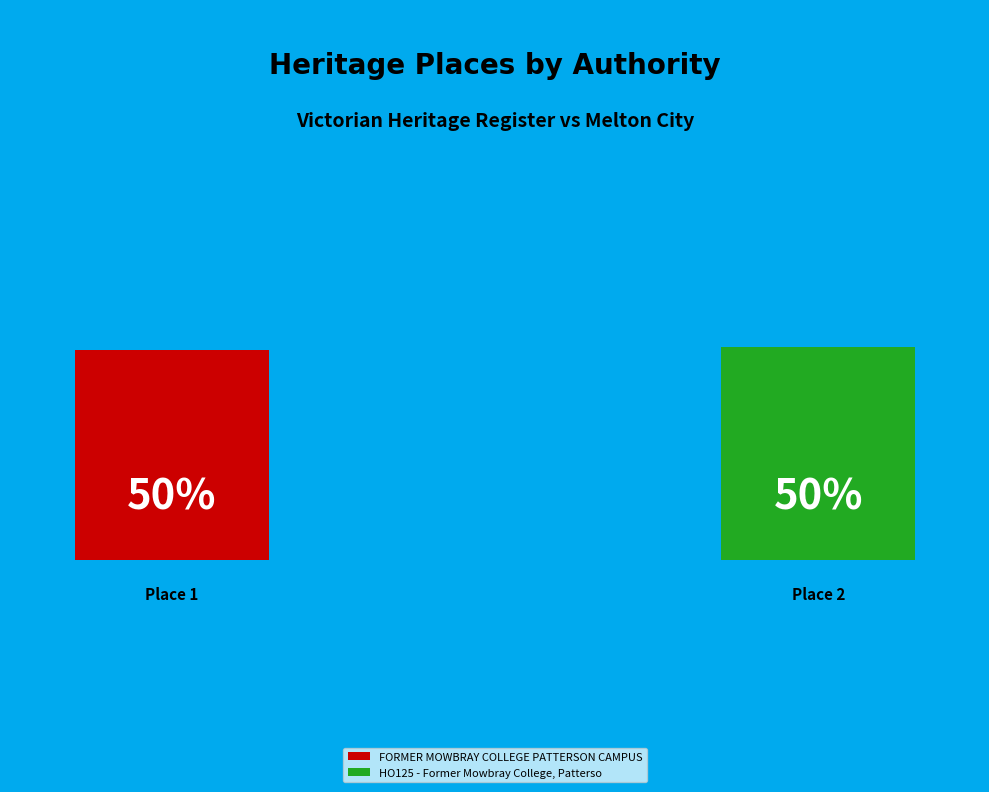

What percentage is the FORMER MOWBRAY COLLEGE PATTERSON CAMPUS slice, to the nearest percent?

50%